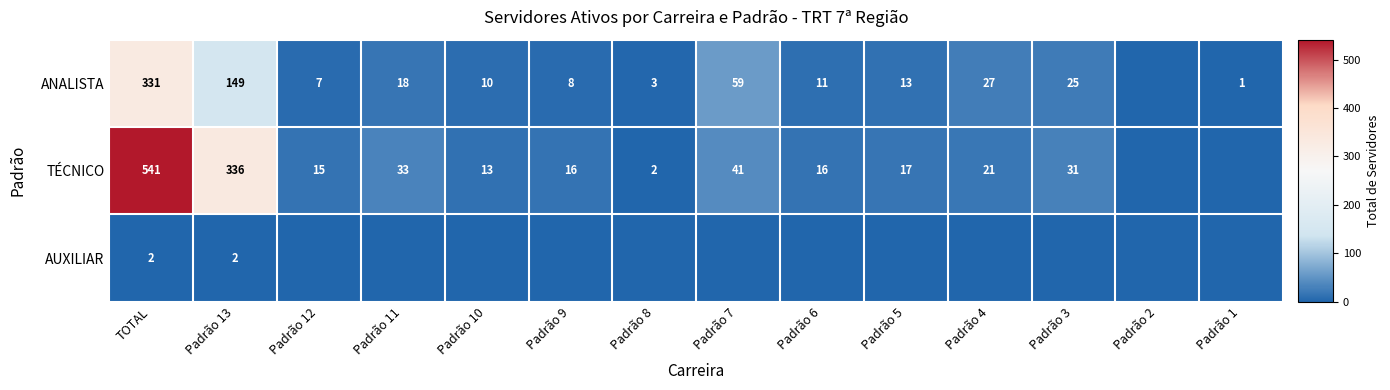

What is the total value across all series at Padrão 9?

24